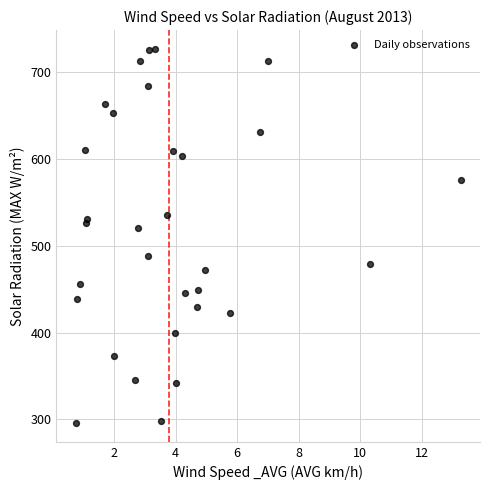

What Y value in the scatter plot is closest to 511?

520.1